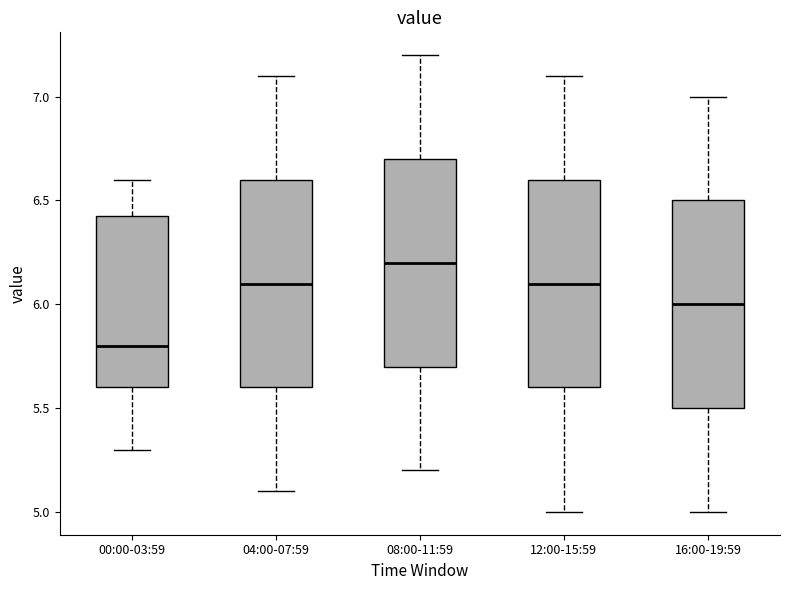

Reading left to right, transcribe this box plot: for each box, give where its median line is, the range the box spans, and where its two whiskers end, as read against the y-axis. The values are not printed on the chart, so give them approximately, as read against the axis.

00:00-03:59: median 5.80, box 5.60 to 6.45, whiskers 5.30 to 6.60
04:00-07:59: median 6.10, box 5.60 to 6.60, whiskers 5.10 to 7.10
08:00-11:59: median 6.20, box 5.70 to 6.70, whiskers 5.20 to 7.20
12:00-15:59: median 6.10, box 5.60 to 6.60, whiskers 5.00 to 7.10
16:00-19:59: median 6.00, box 5.50 to 6.50, whiskers 5.00 to 7.00